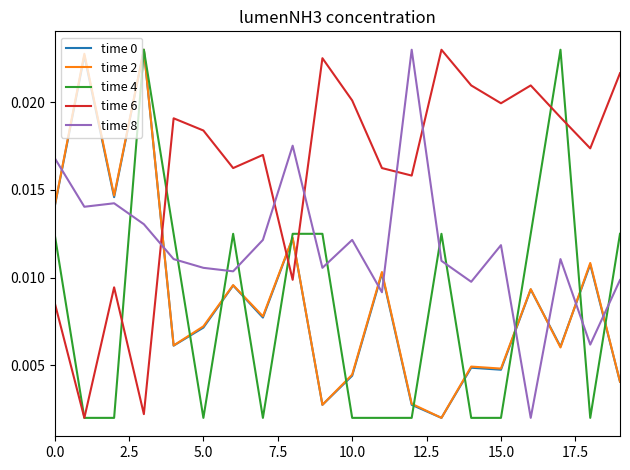

True or false: time 4 has more than 2 interior local peaks.

True